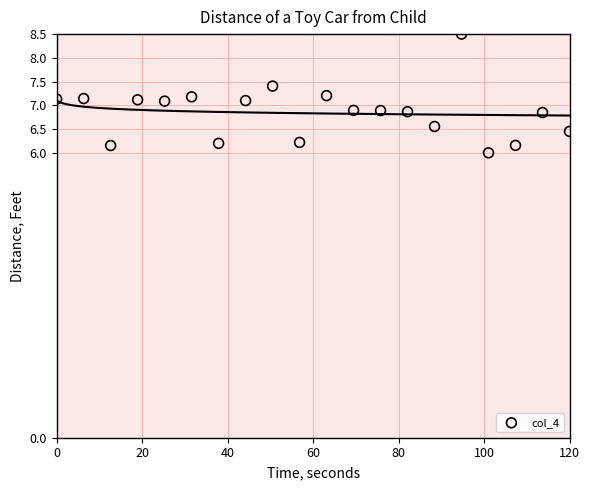

What is the range of Y values (max minus min)?

2.5